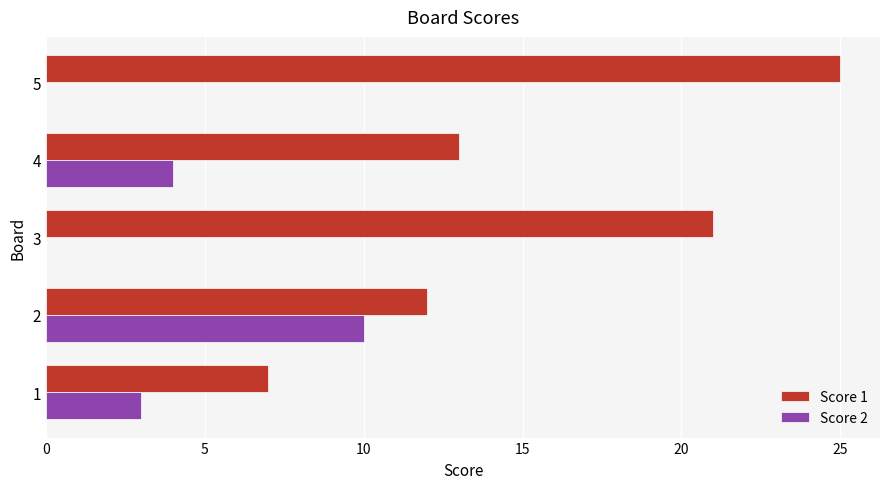

The Score 1 series shows 21 at 4. True or false?

False